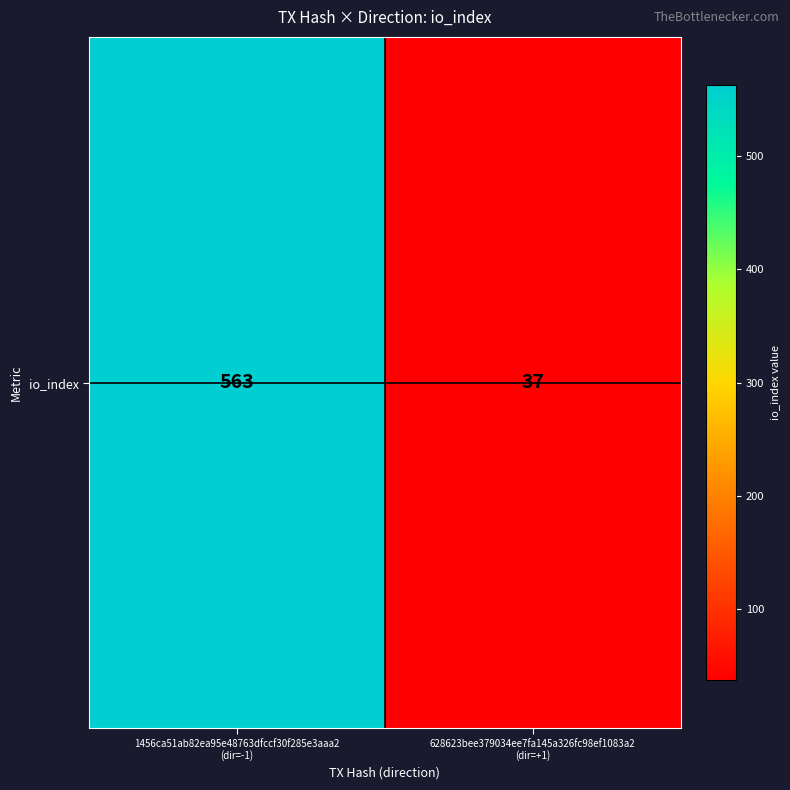

Reading left to right, list all the values displayed in this chart.

563	37